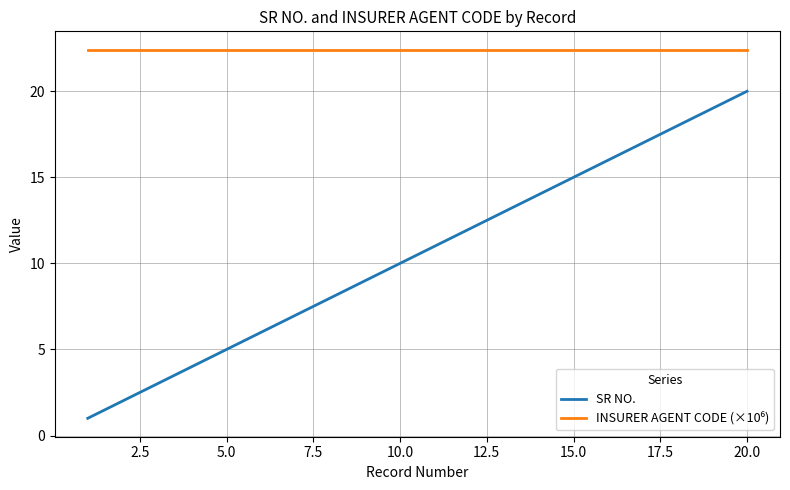

Which series has the widest spread of values?

SR NO.